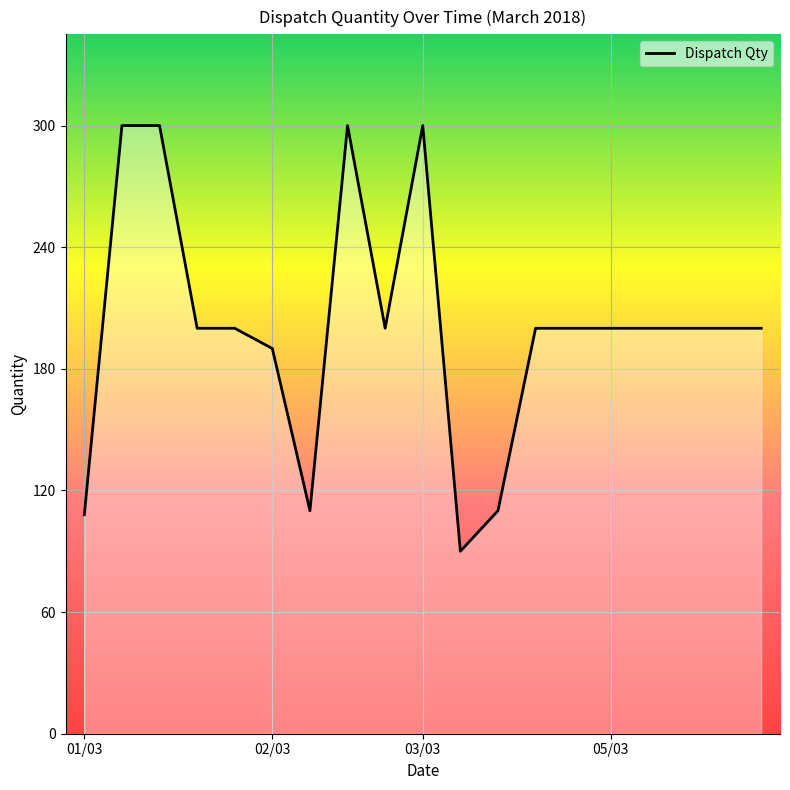

What is the difference between the maximum and minimum values?

210